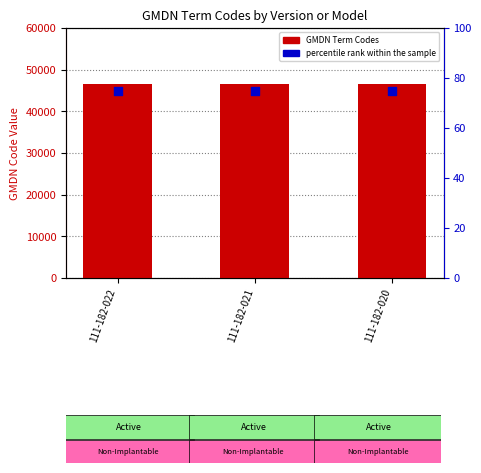

Which series contains the highest Y value?

GMDN Term Codes